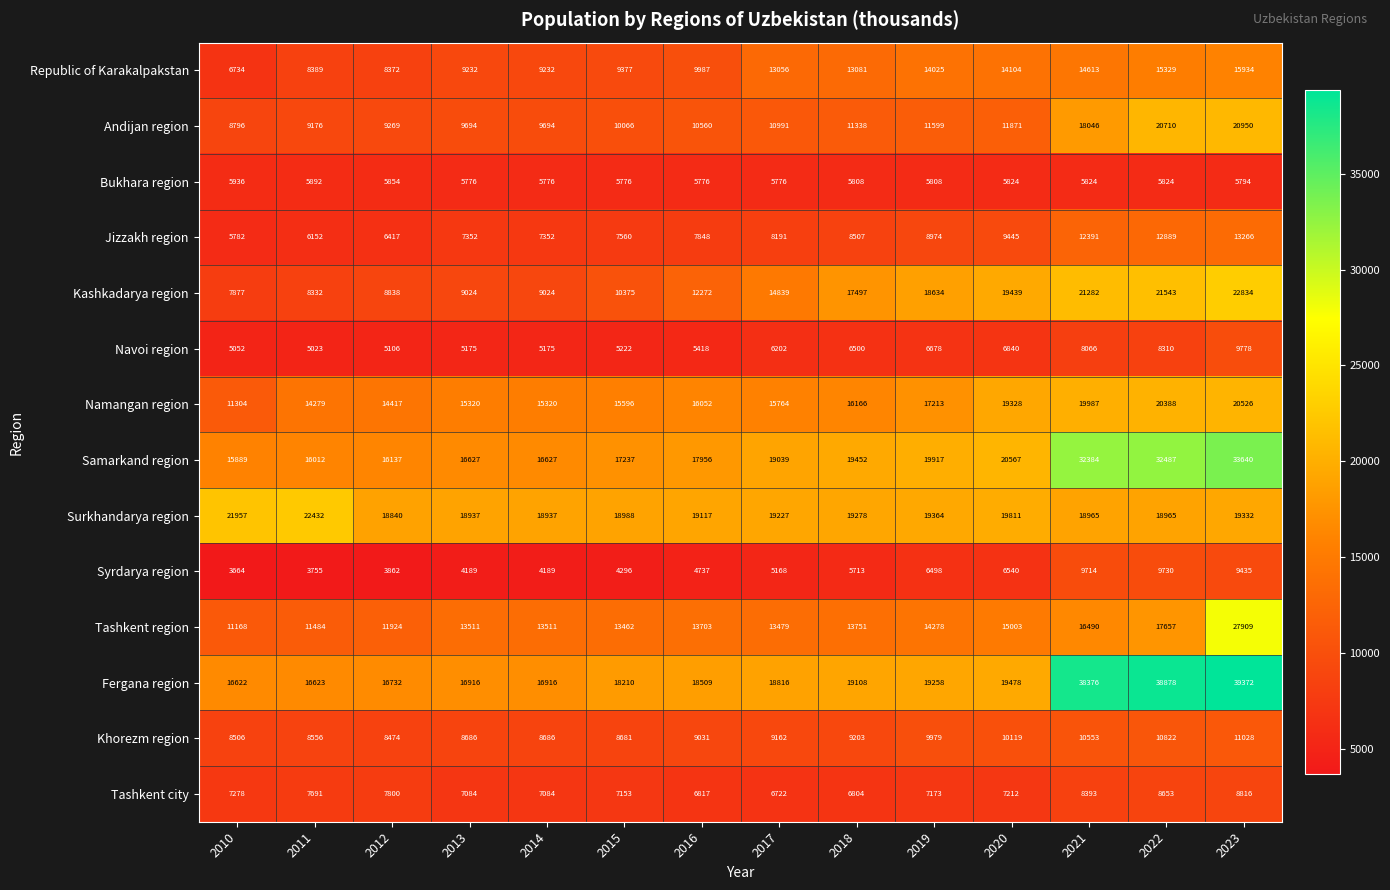

Rank the series at 2019 from highest to lowest value.

Samarkand region, Surkhandarya region, Fergana region, Kashkadarya region, Namangan region, Tashkent region, Republic of Karakalpakstan, Andijan region, Khorezm region, Jizzakh region, Tashkent city, Navoi region, Syrdarya region, Bukhara region